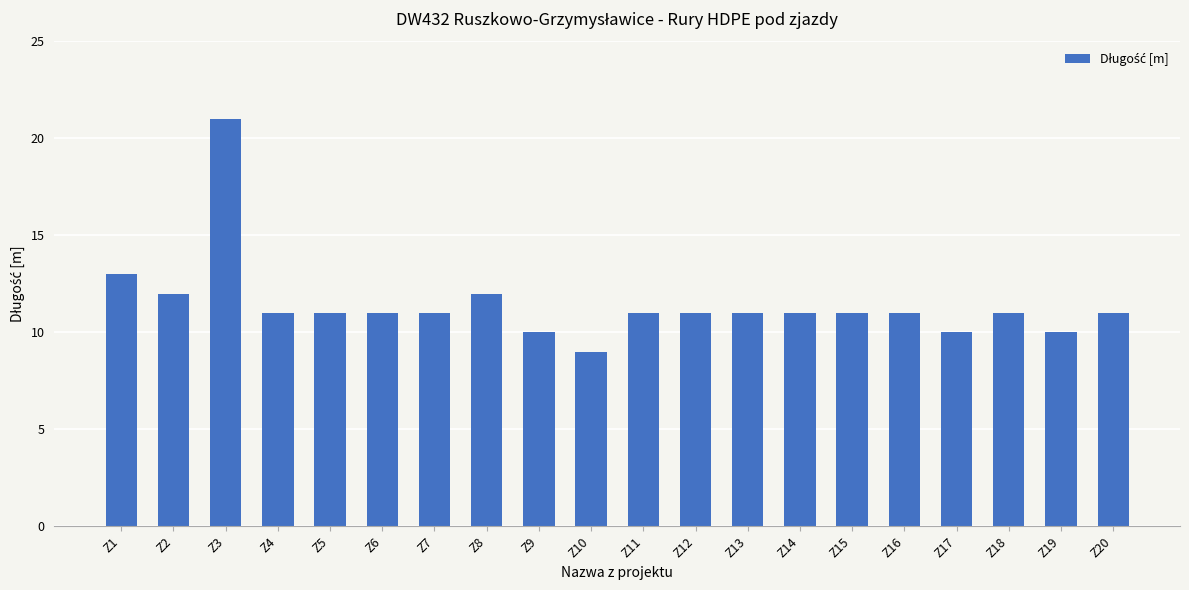

The value at Z7 is 15. True or false?

False